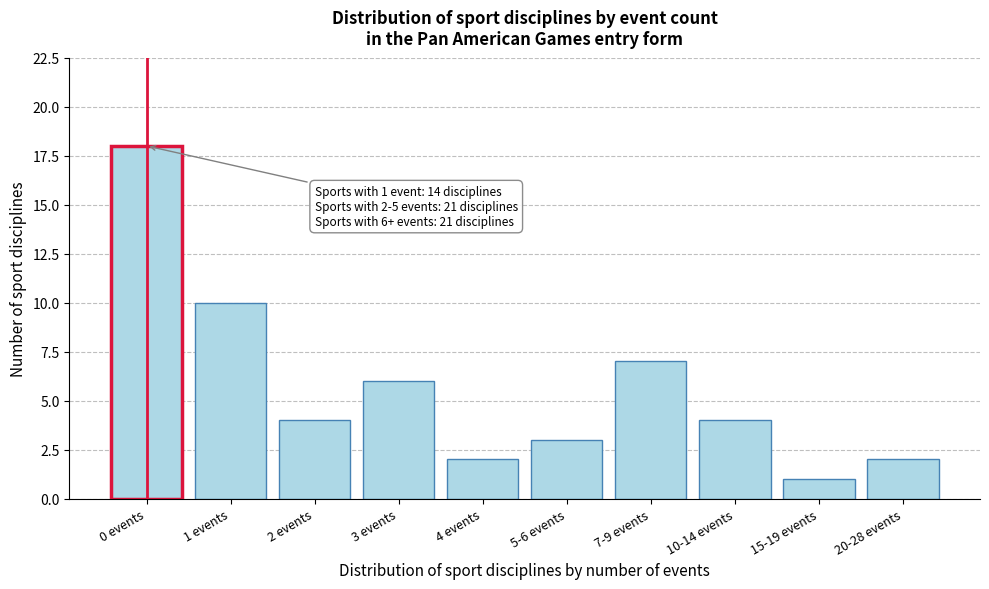

Reading left to right, list all the values displayed in this chart.

18	10	4	6	2	3	7	4	1	2